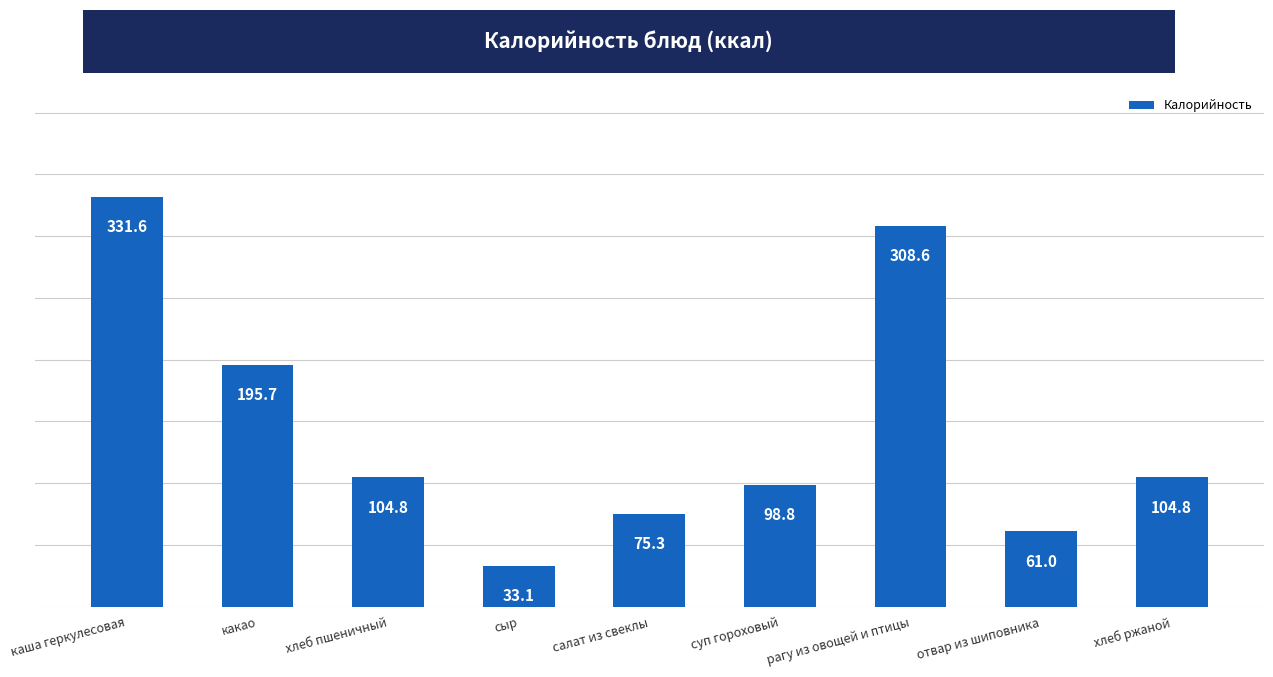

What is the ratio of the value at какао to the value at сыр?

5.9